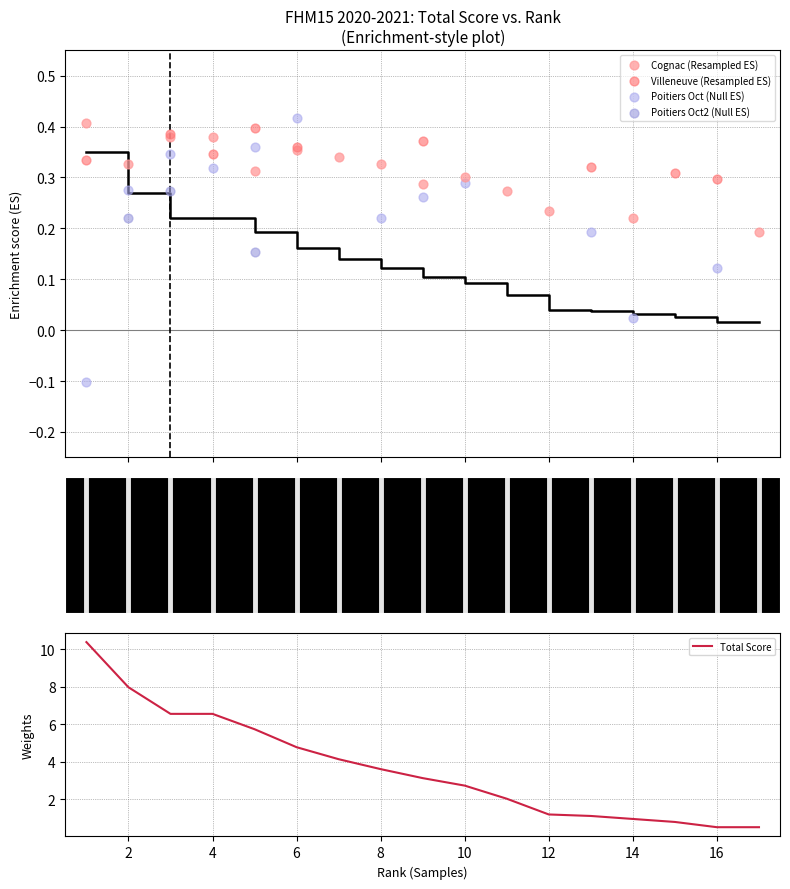

Which series reaches the maximum Y coordinate?

Total Score